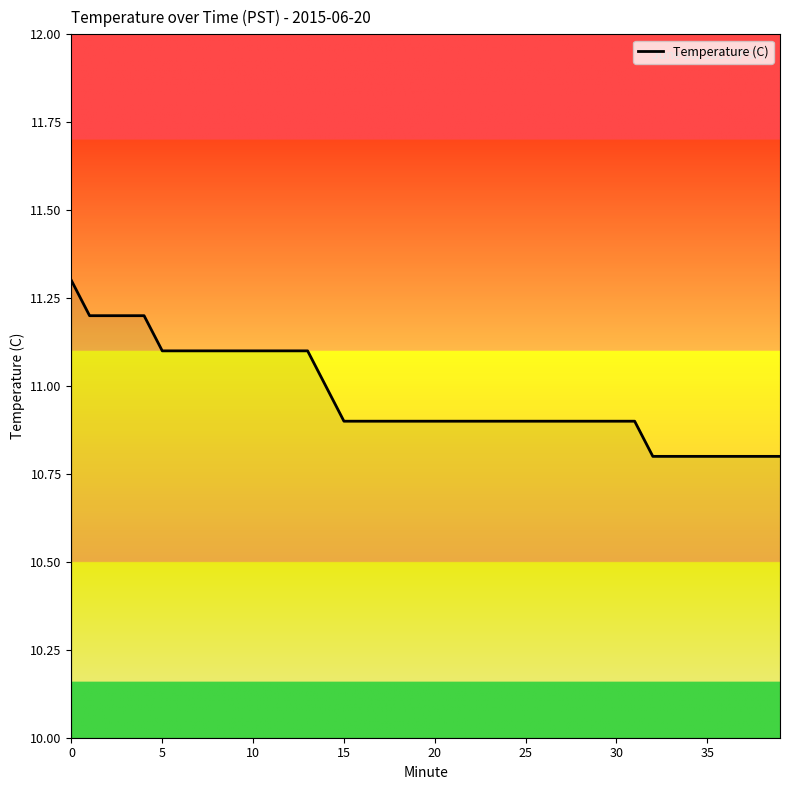

What is the smallest value displayed?

10.8